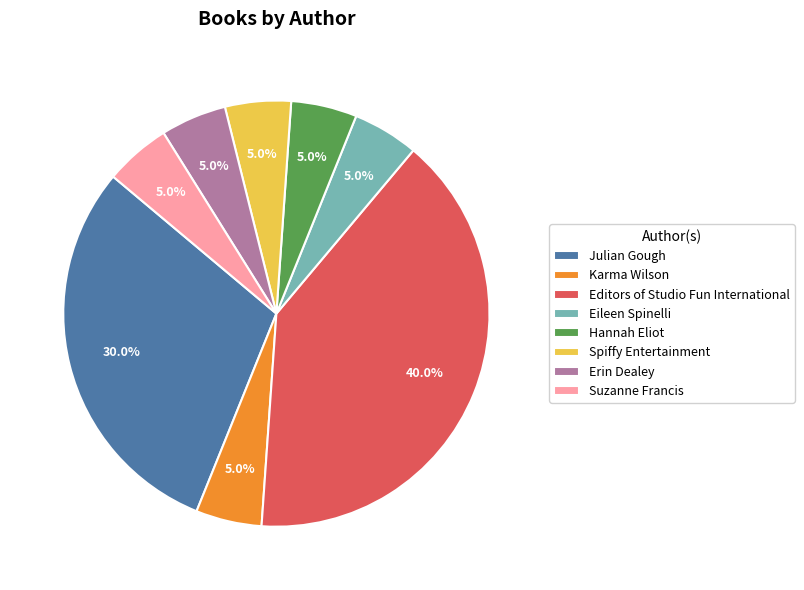

What is the largest slice in the pie chart?

Editors of Studio Fun International